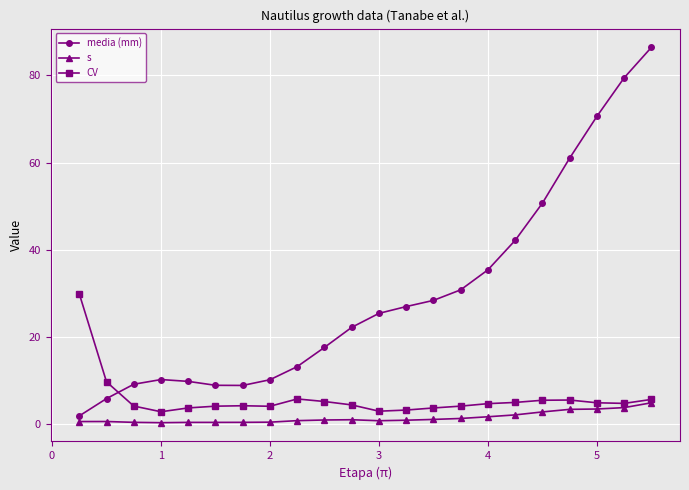

Rank the series by their maximum value, from lowest to highest.

s, CV, media (mm)